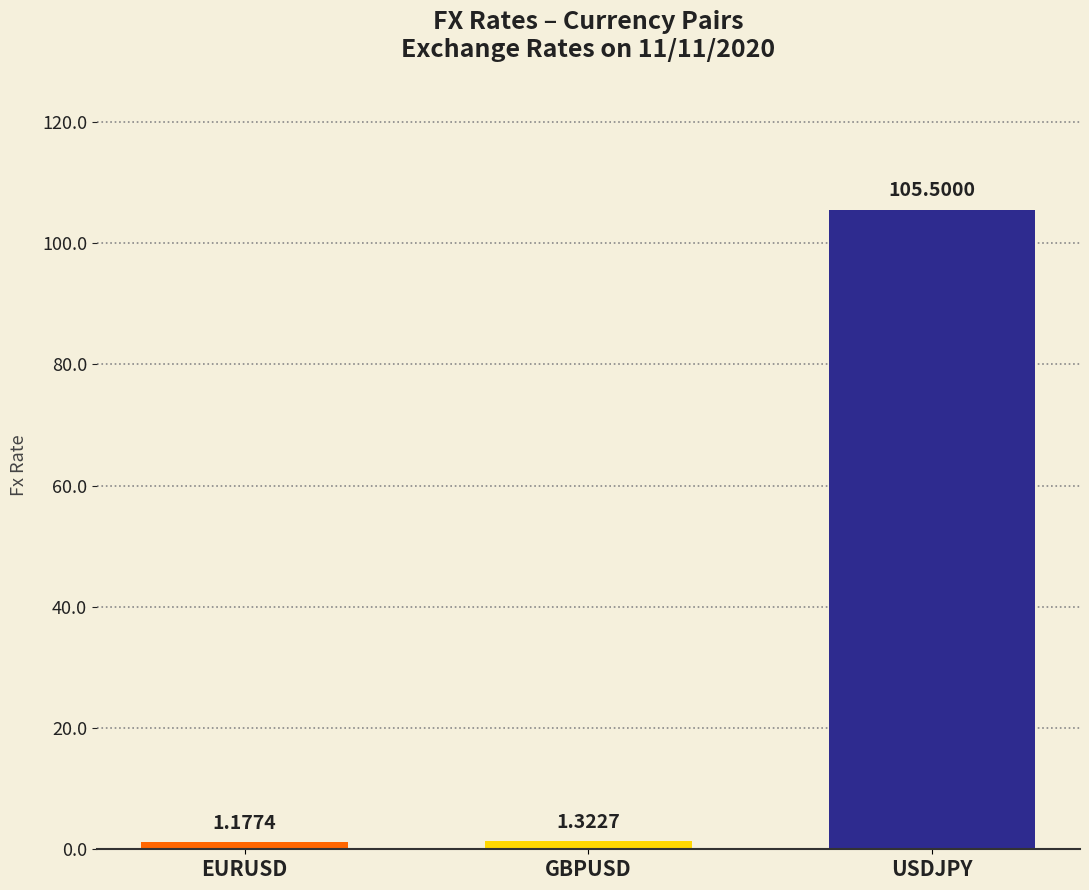

At which label is the value closest to 53?

GBPUSD